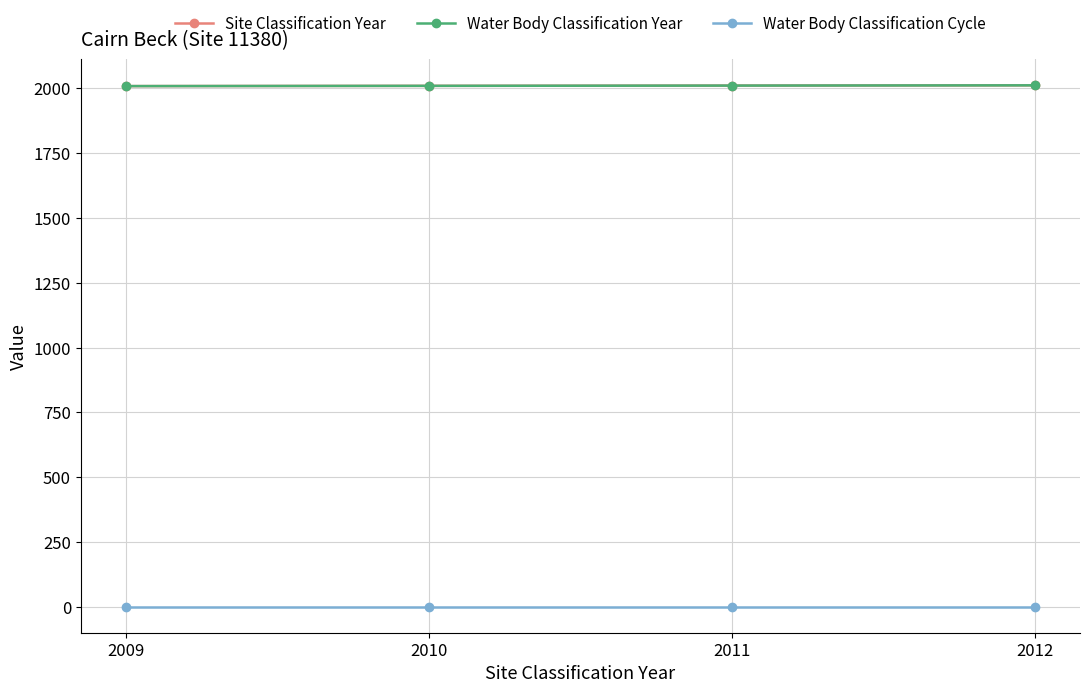

True or false: Site Classification Year and Water Body Classification Cycle cross at least once.

False